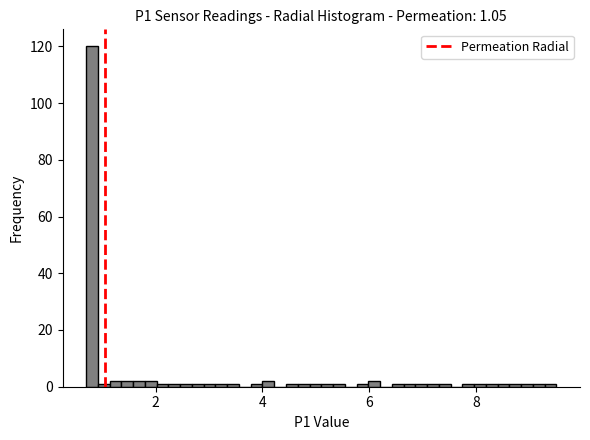

Around what value on the x-axis is the tallest bar? Give the approximate position of its centre, as read against the axis.

0.8